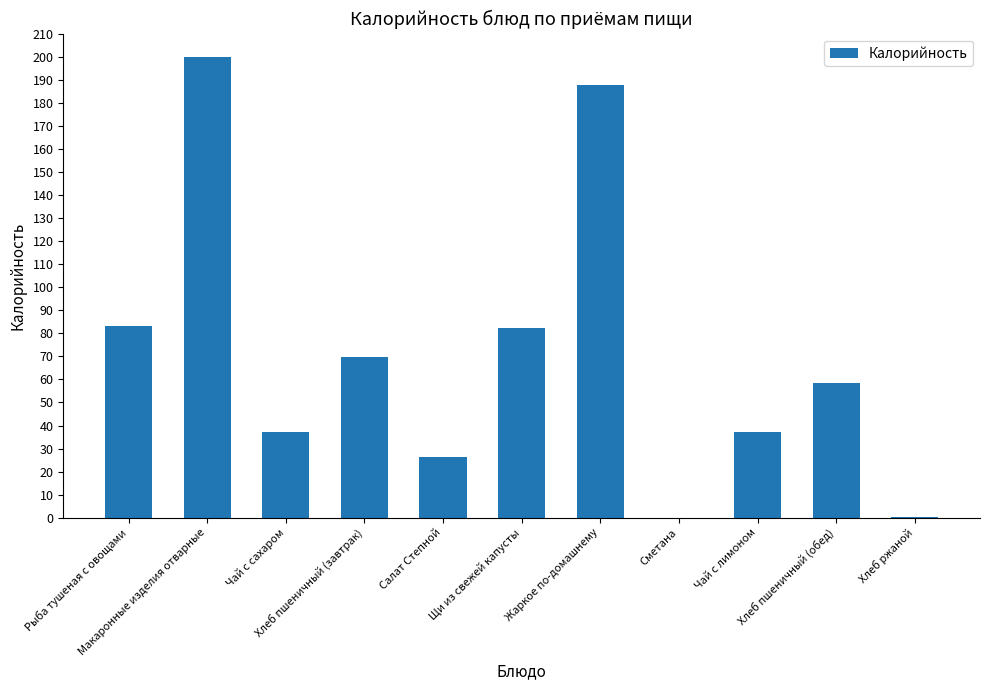

What is the greatest value displayed?

199.9